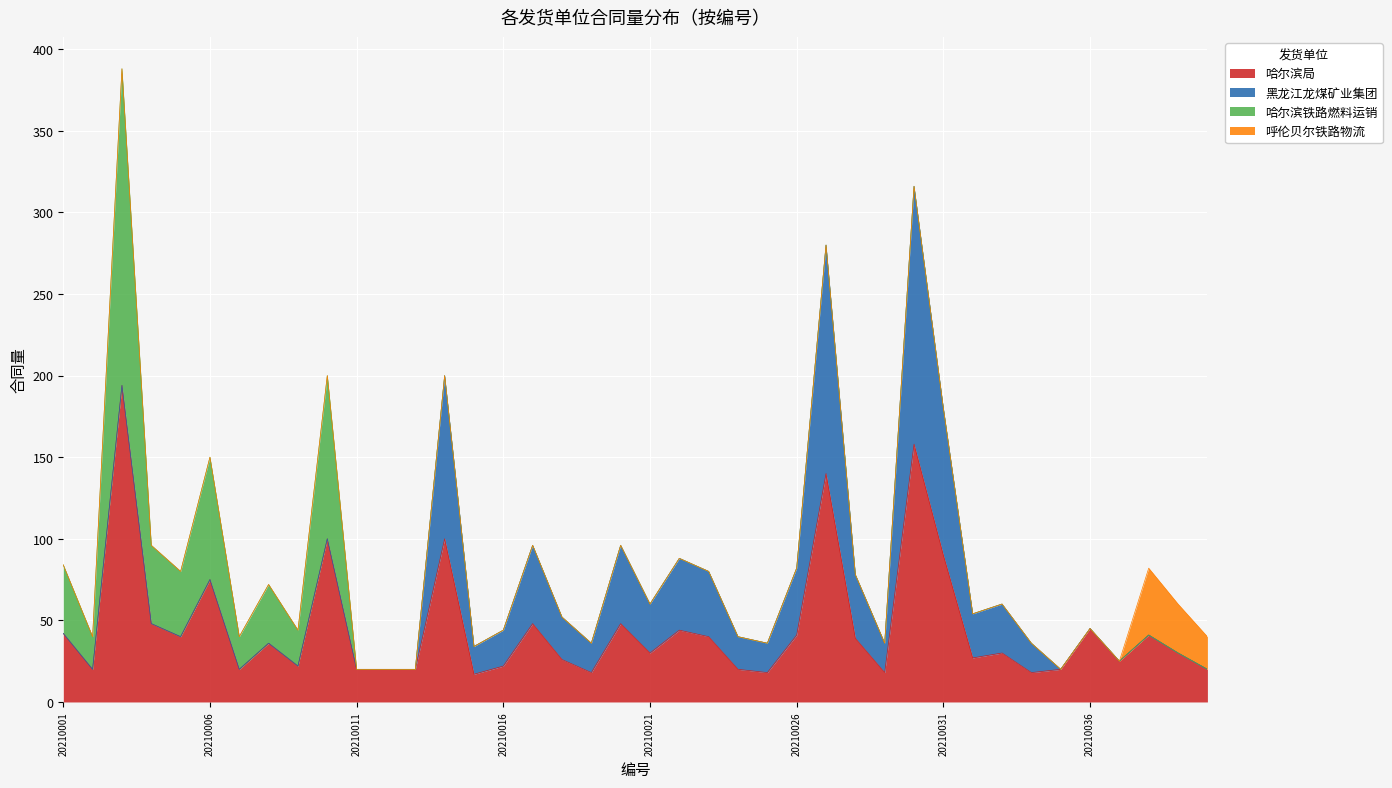

True or false: 呼伦贝尔铁路物流 has a value of 0 at 20210022.

True